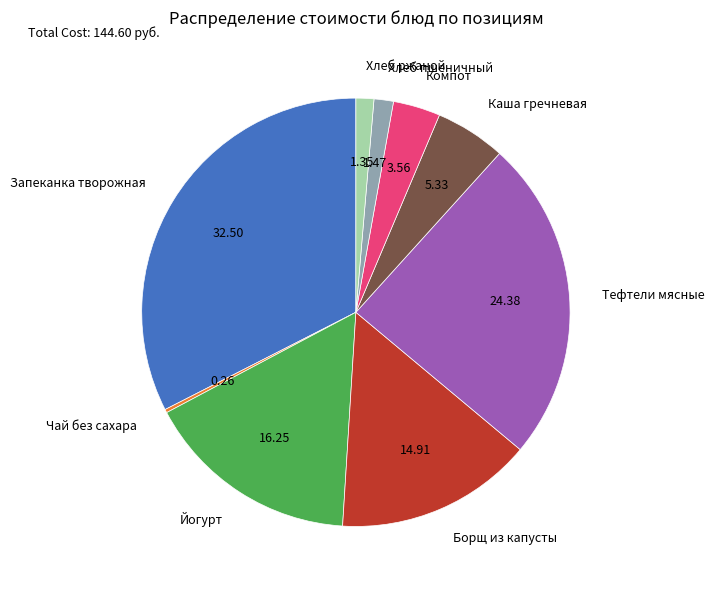

Does Тефтели мясные account for over 50% of the chart?

No